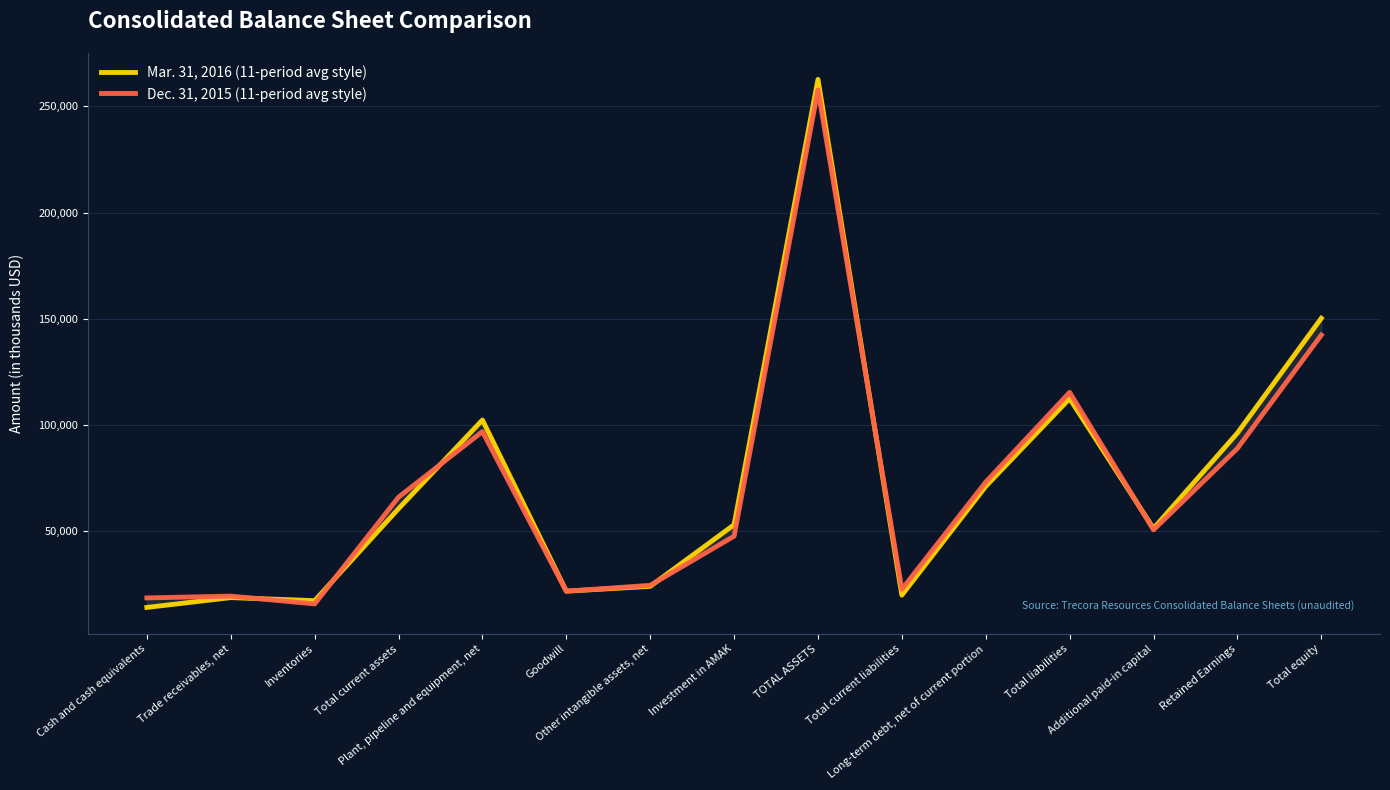

Is the value of Dec. 31, 2015 (11-period avg style) at Cash and cash equivalents greater than the value of Mar. 31, 2016 (11-period avg style) at TOTAL ASSETS?

No